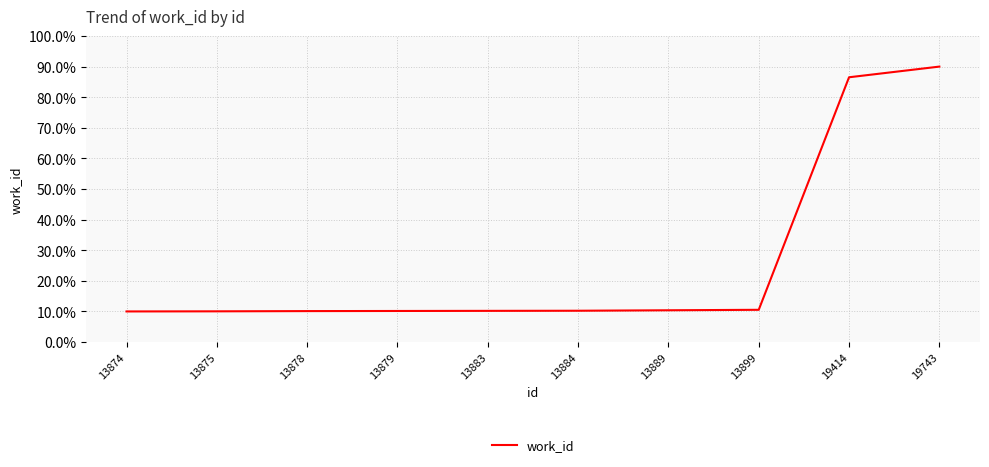

What is the change in value from 13878 to 19414?

+76.4